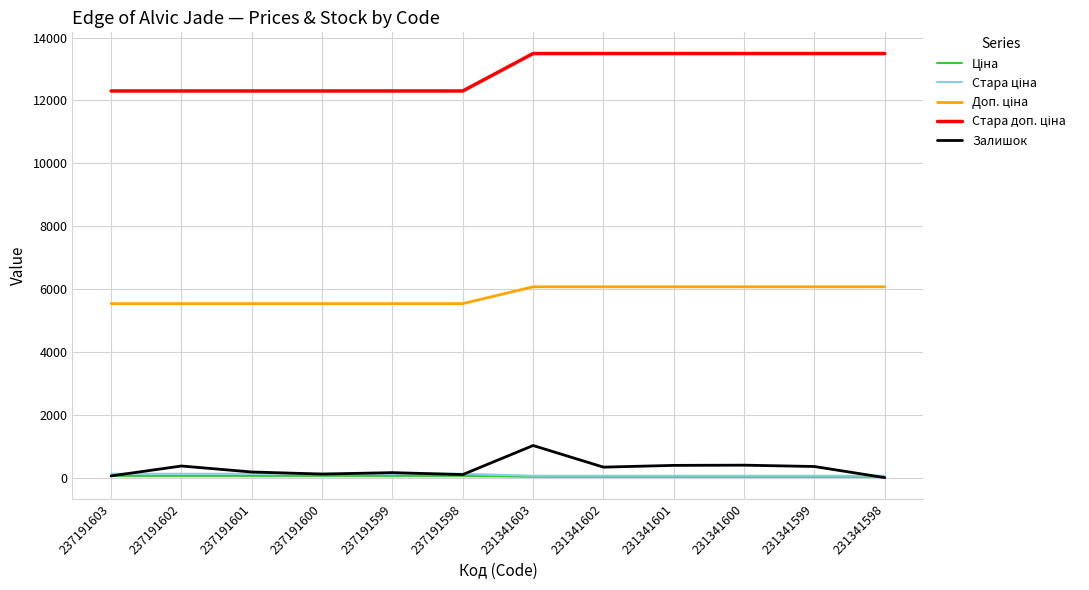

What is the difference between the highest and lowest values at 231341601?

13466.3